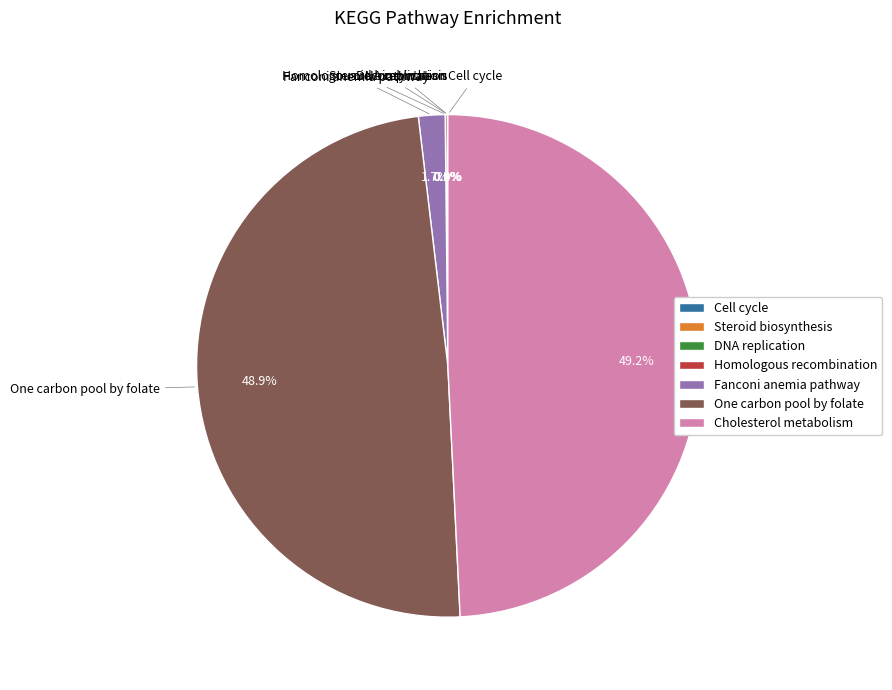

What percentage is NOT represented by Cholesterol metabolism?

50.8%